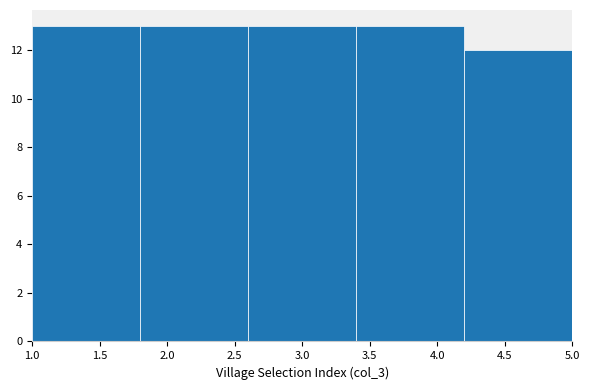

Reading left to right, transcribe this chart: for each bar, give the range it covers on the x-axis and its height. The values are not printed on the chart, so give them approximately, as read against the axis.

1.0 to 1.8: 13
1.8 to 2.6: 13
2.6 to 3.4: 13
3.4 to 4.2: 13
4.2 to 5.0: 12